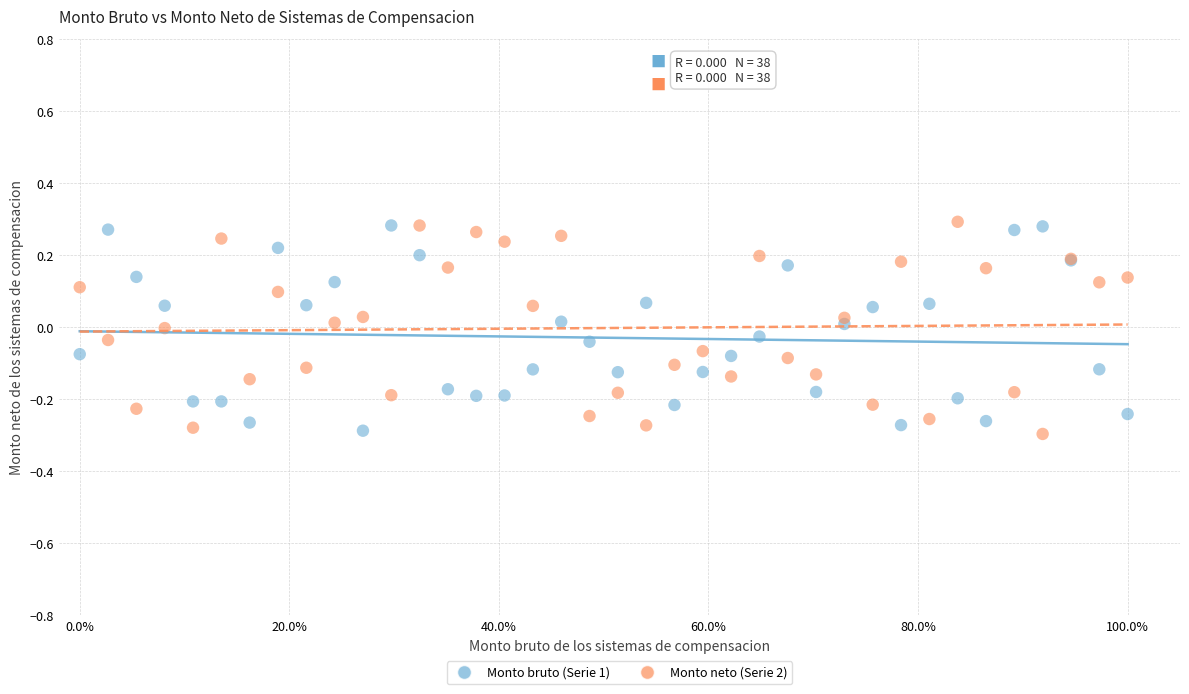

What is the X range (max minus min) for the scatter plot?

100.0